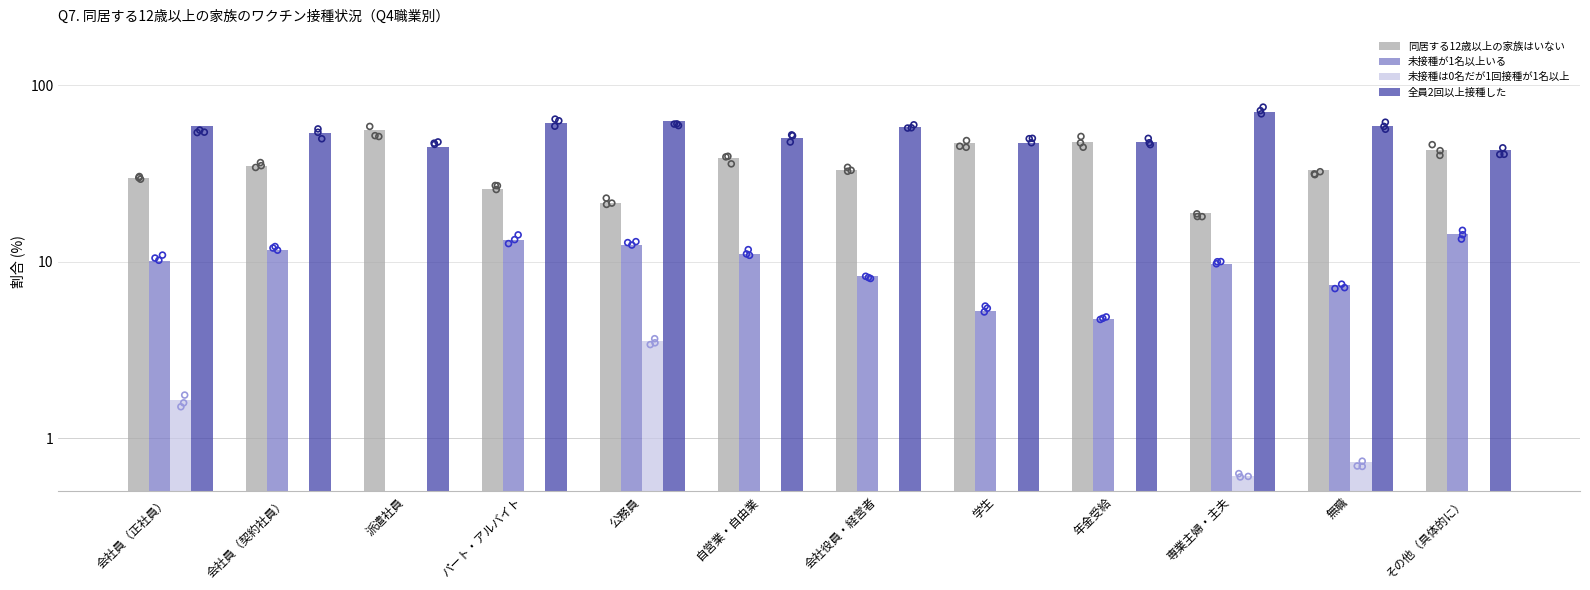

What are all the series names shown in the legend?

同居する12歳以上の家族はいない, 未接種が1名以上いる, 未接種は0名だが1回接種が1名以上, 全員2回以上接種した